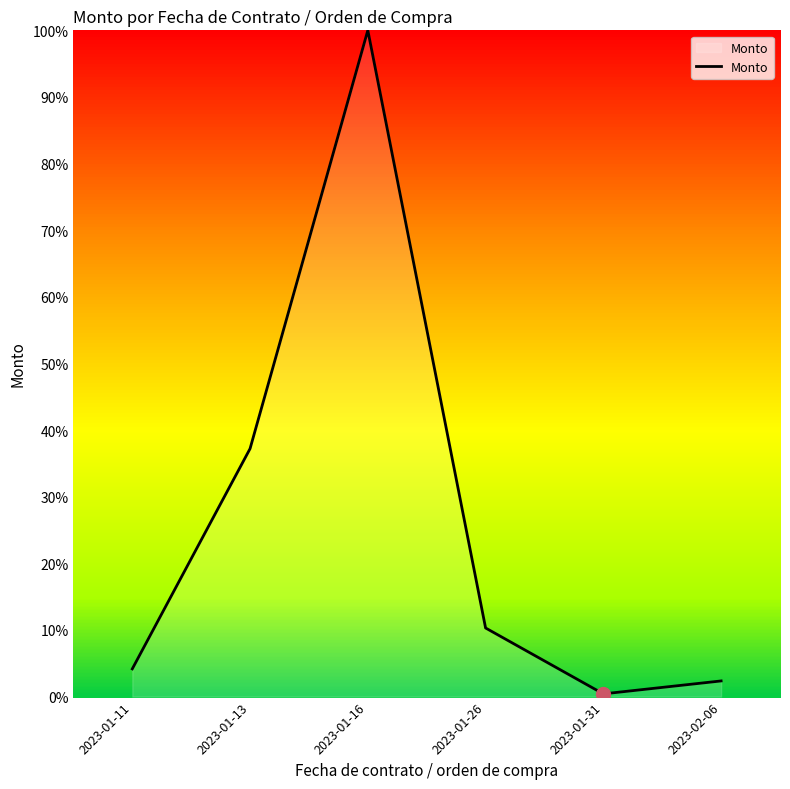

Between 2023-01-26 and 2023-02-06, which is larger?

2023-01-26